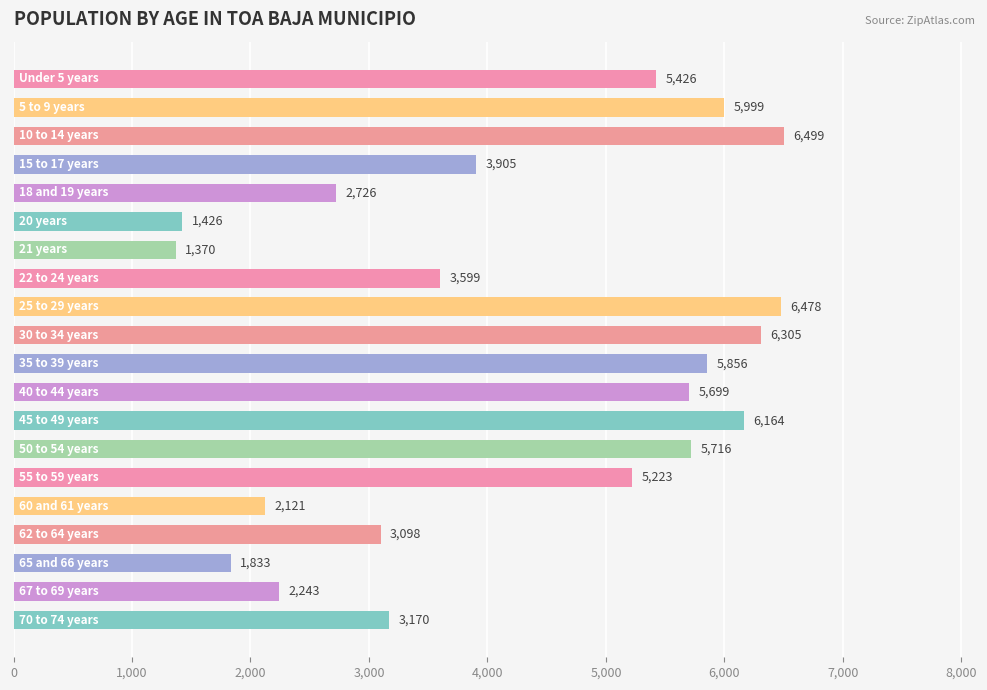

How many distinct data groups are displayed?

1